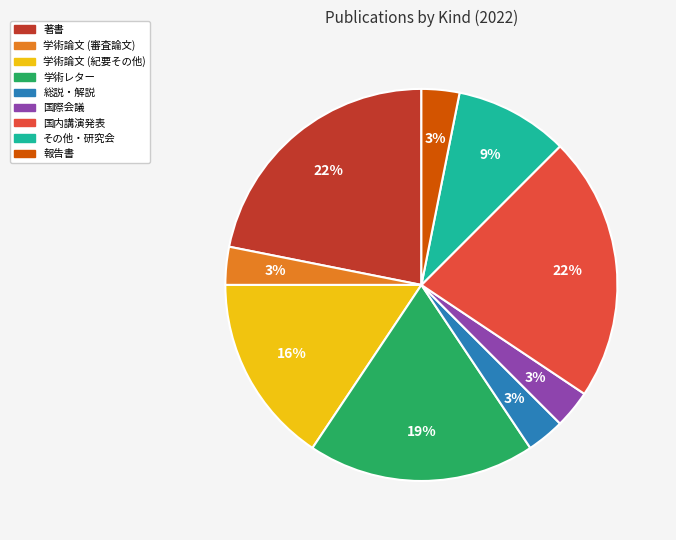

How many segments does this pie chart have?

9